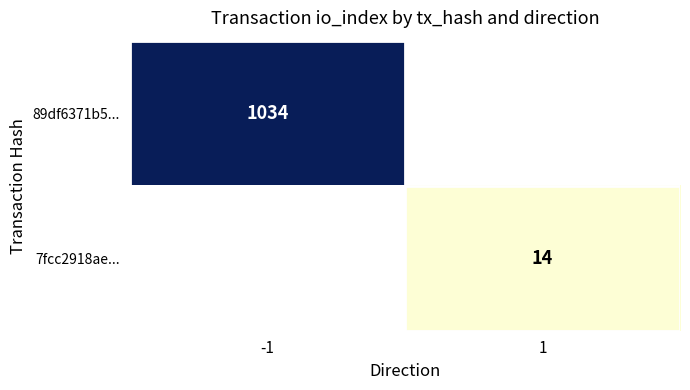

True or false: 89df6371b5... has a value of 1034 at -1.

True